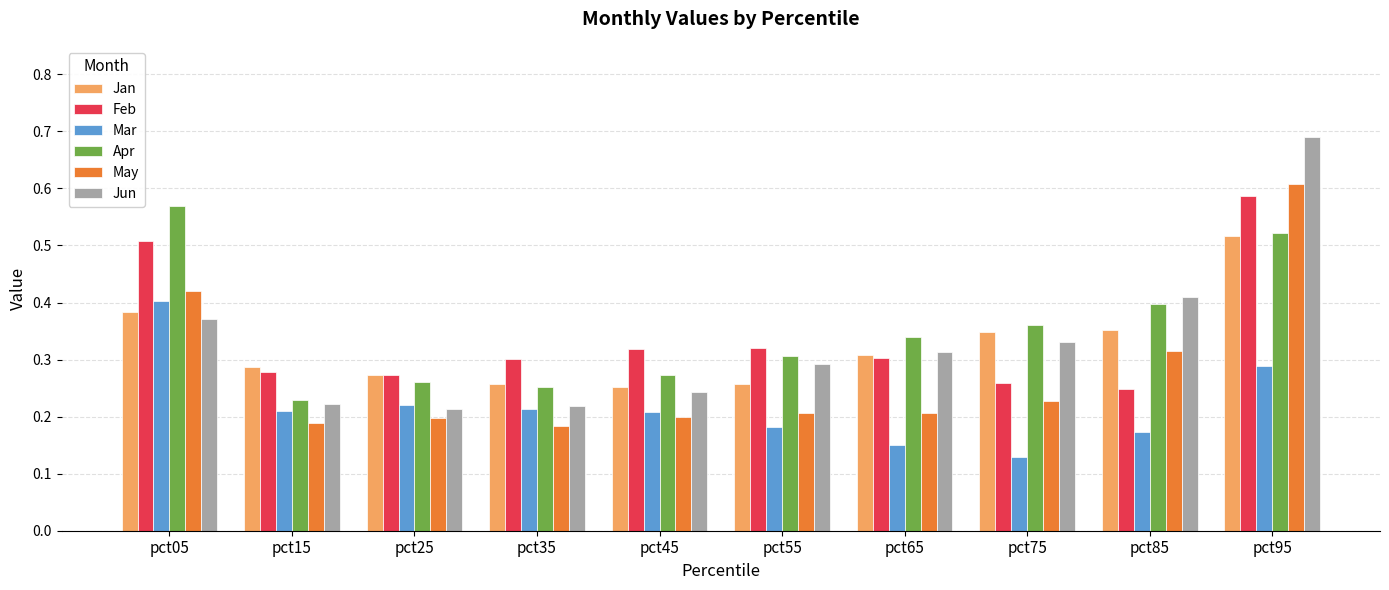

Is the value of Jun at pct25 greater than the value of Apr at pct75?

No